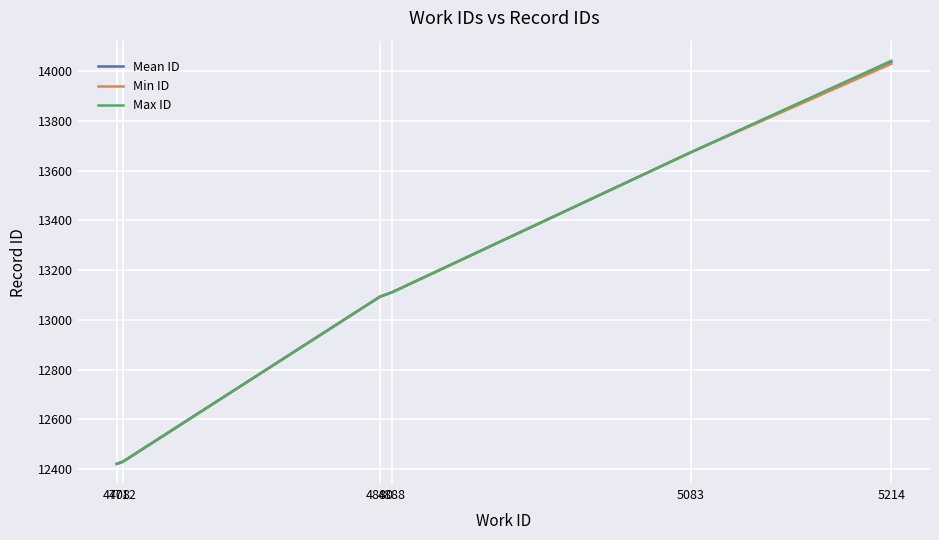

What is the highest value of the Max ID series?

14041.0